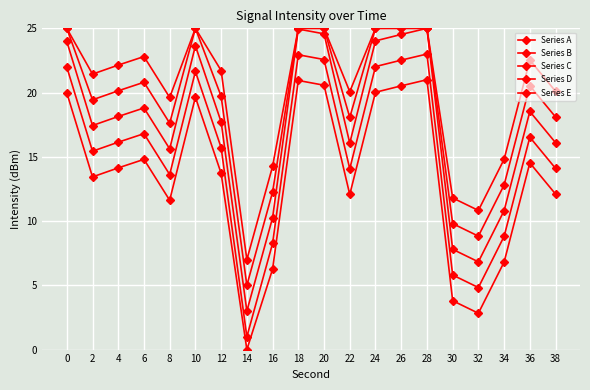

At which label does Series A reach its minimum?

14